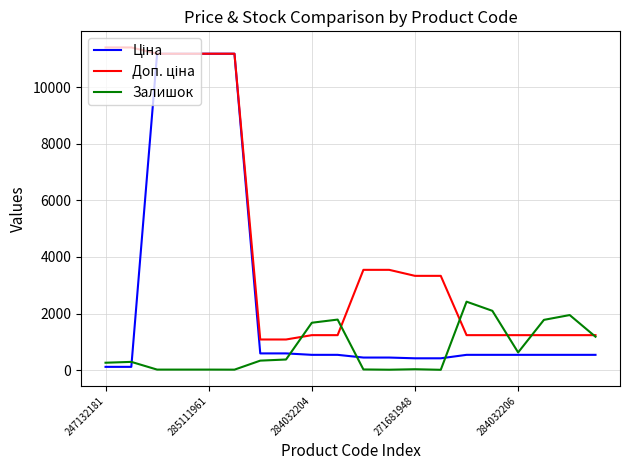

What is the smallest value displayed?

10.0